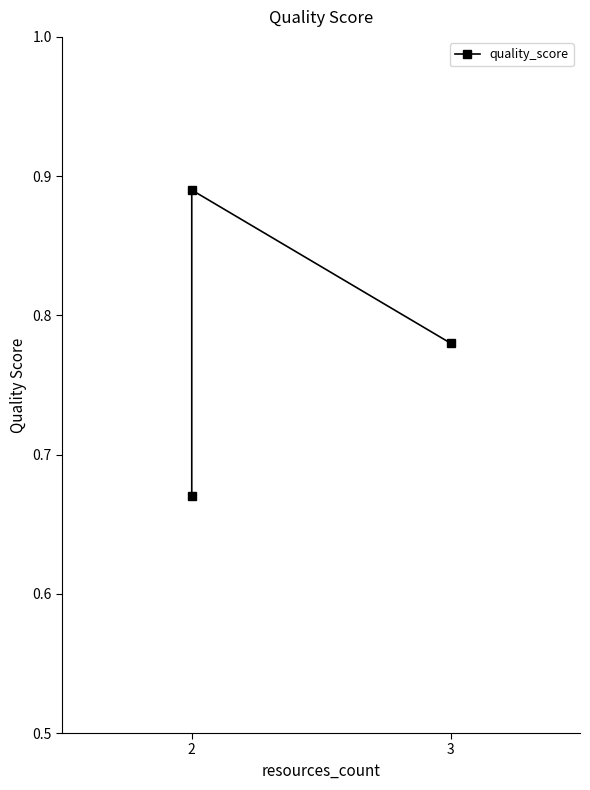

Between 2 and 3, which is larger?

3